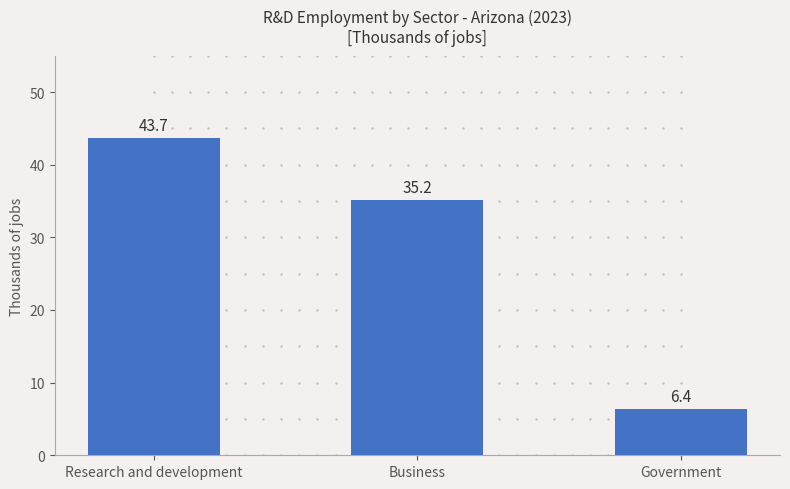

The chart shows a value of 55.1 at Business. True or false?

False